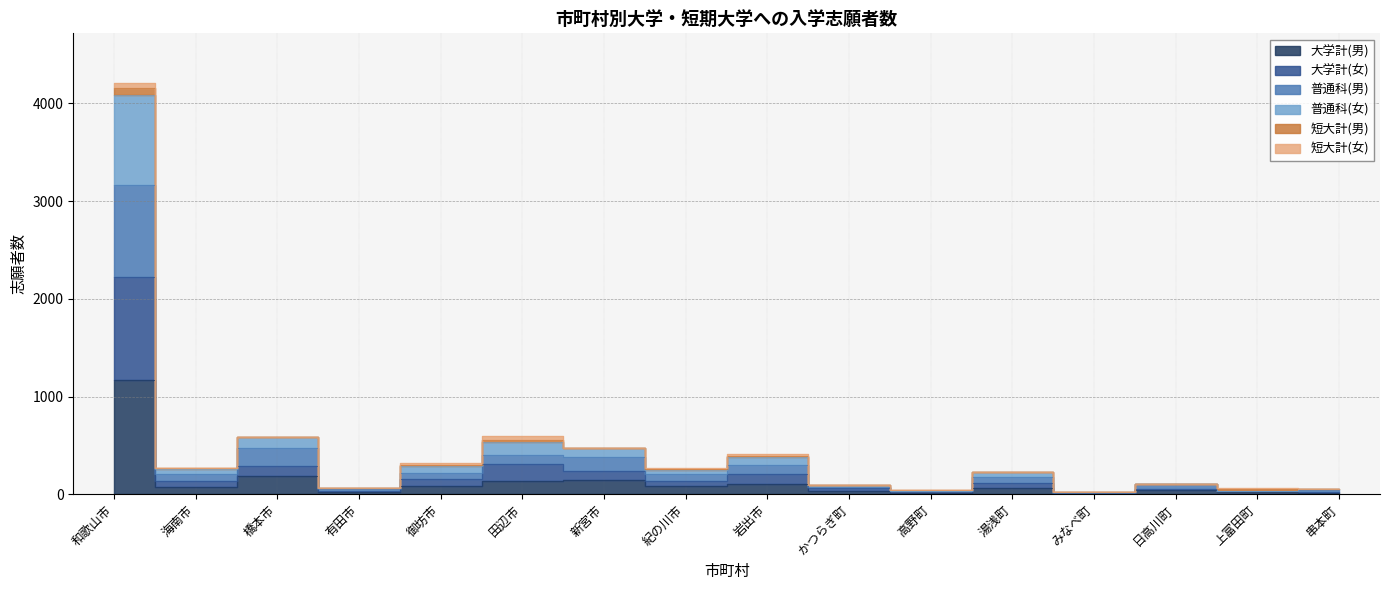

What is the label of the 15th point from the right?

海南市